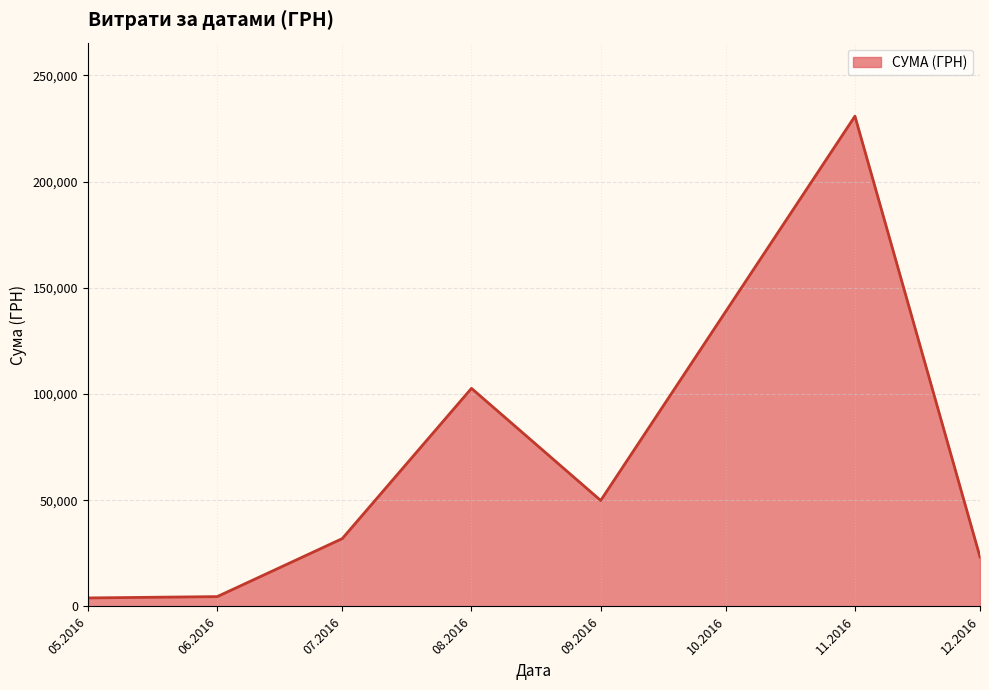

The value at 07.2016 is 16051.9. True or false?

False